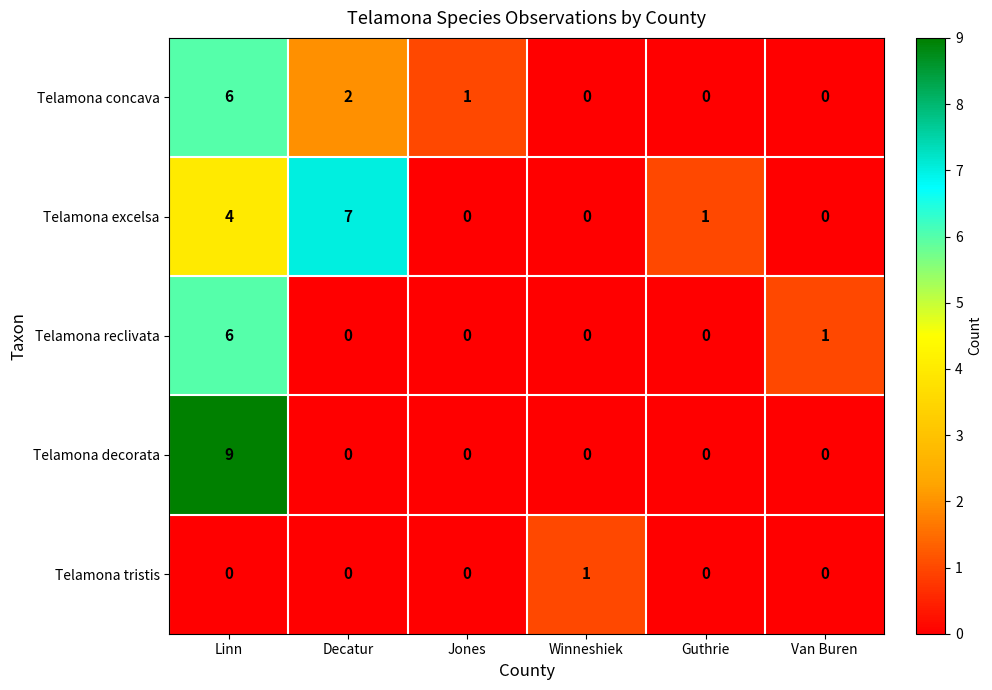

Which series has the largest total across all categories?

Telamona excelsa